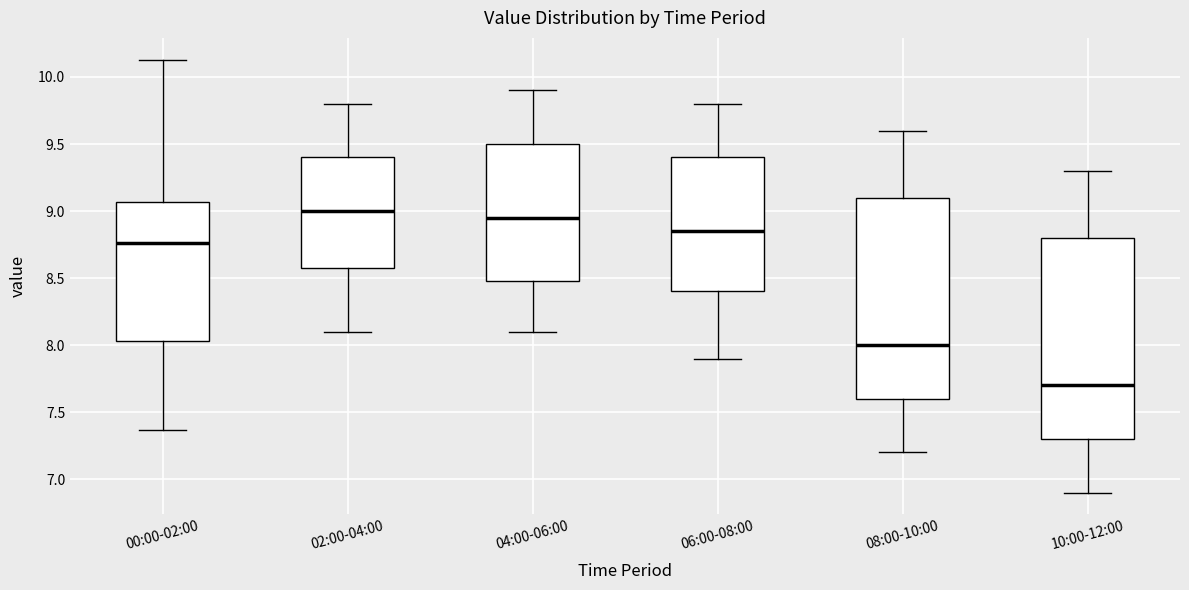

Reading left to right, transcribe this box plot: for each box, give where its median line is, the range the box spans, and where its two whiskers end, as read against the y-axis. The values are not printed on the chart, so give them approximately, as read against the axis.

00:00-02:00: median 8.75, box 8.05 to 9.05, whiskers 7.35 to 10.15
02:00-04:00: median 9.00, box 8.60 to 9.40, whiskers 8.10 to 9.80
04:00-06:00: median 8.95, box 8.50 to 9.50, whiskers 8.10 to 9.90
06:00-08:00: median 8.85, box 8.40 to 9.40, whiskers 7.90 to 9.80
08:00-10:00: median 8.00, box 7.60 to 9.10, whiskers 7.20 to 9.60
10:00-12:00: median 7.70, box 7.30 to 8.80, whiskers 6.90 to 9.30